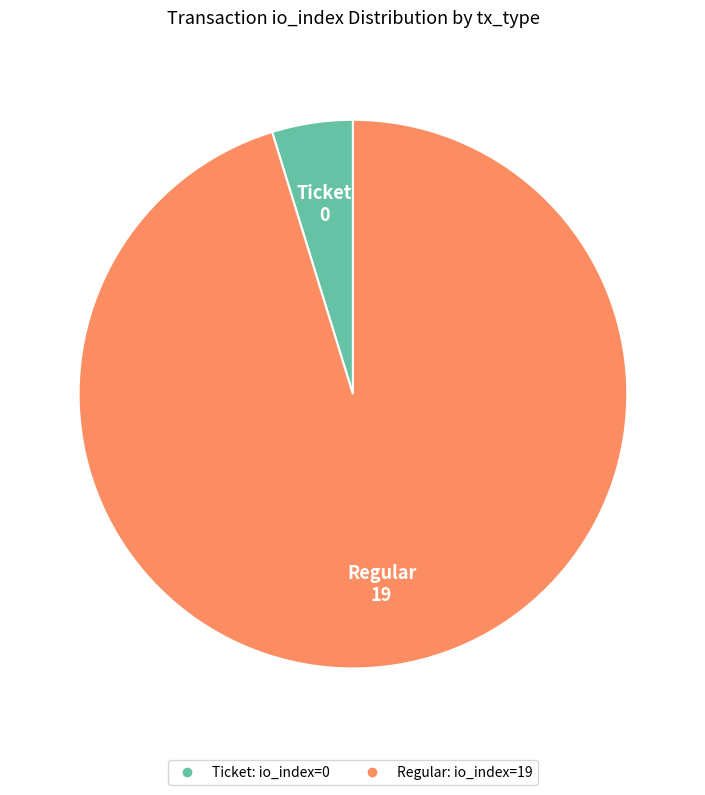

Is there a majority slice in this chart?

Yes